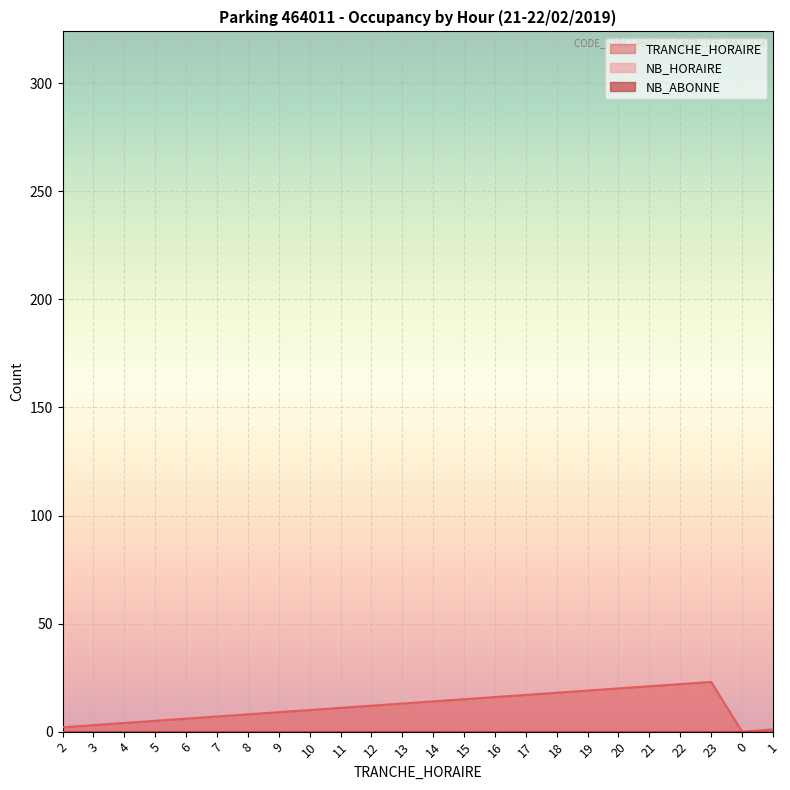

What is the label of the 13th point from the left?

14